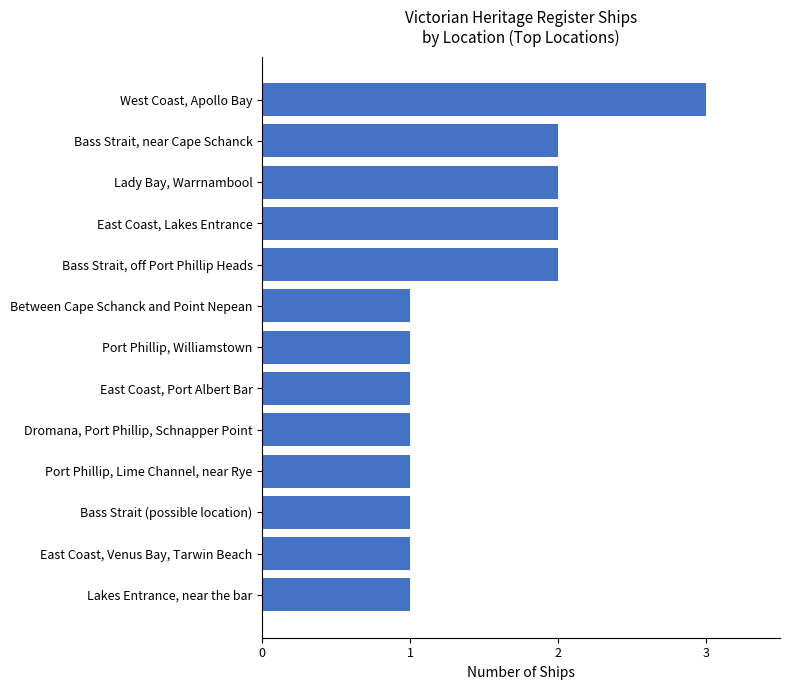

What is the sum of all values?

19